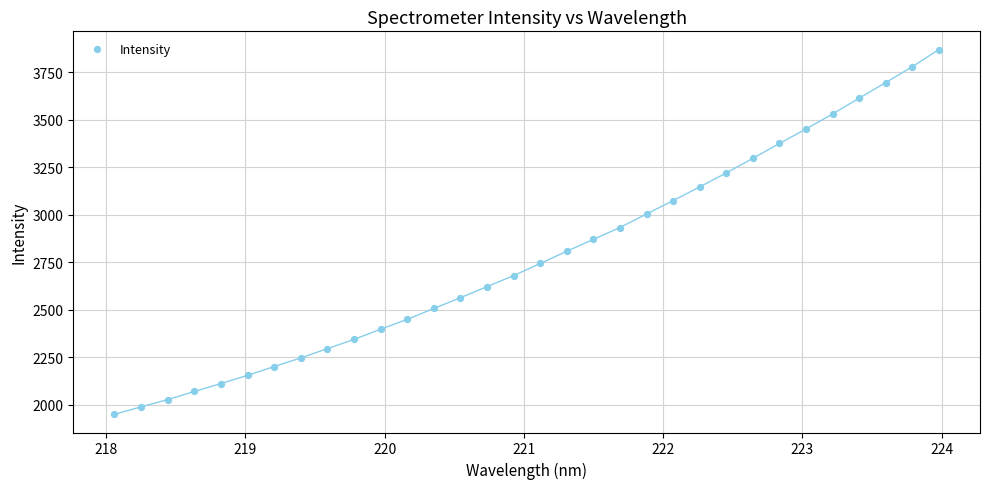

What is the range of Y values (max minus min)?

1922.2